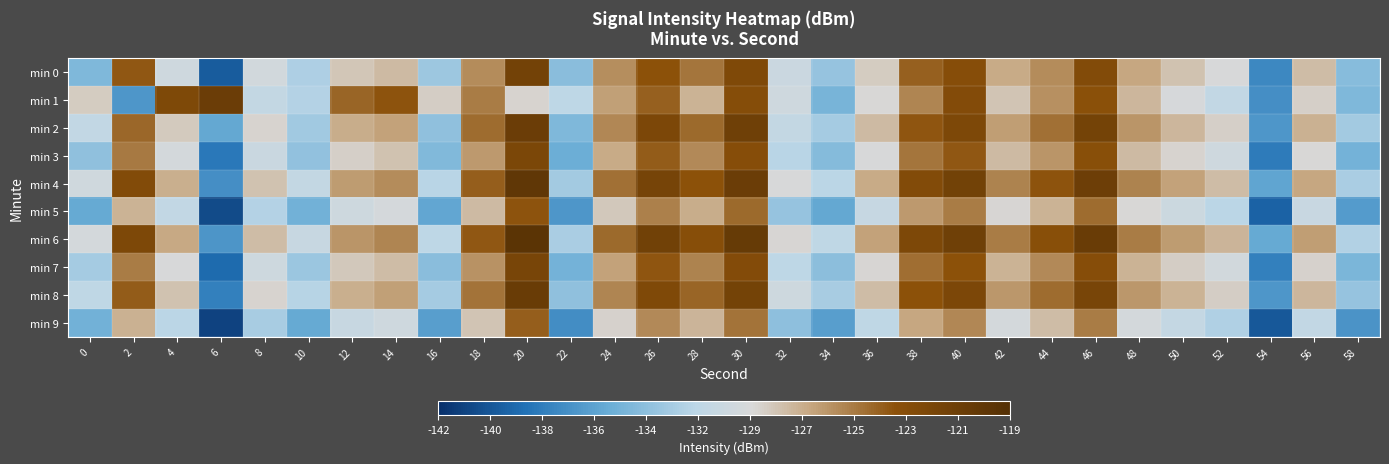

Which series has the largest total across all categories?

min 6